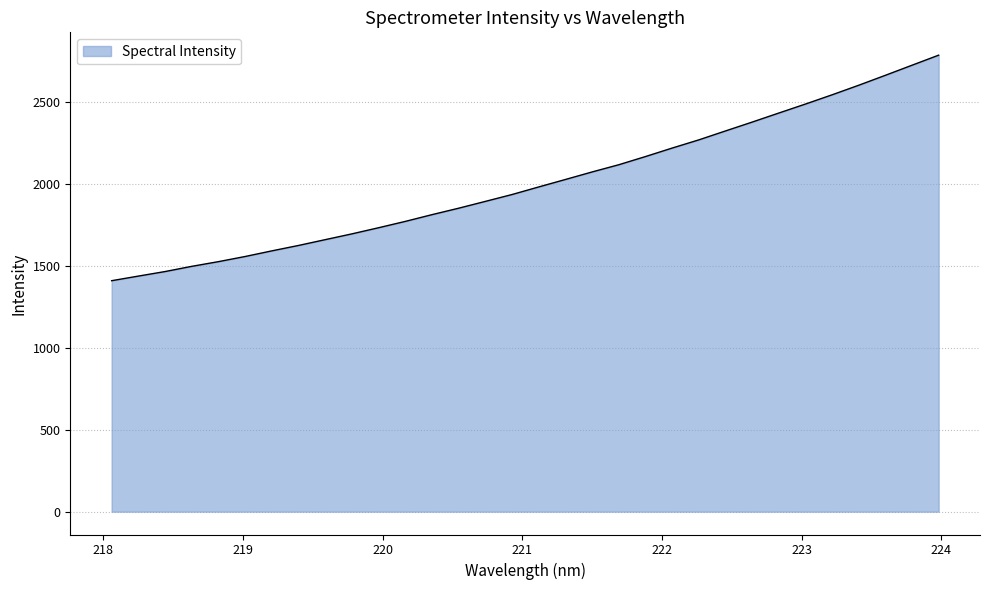

What is the minimum value shown in the chart?

1410.5